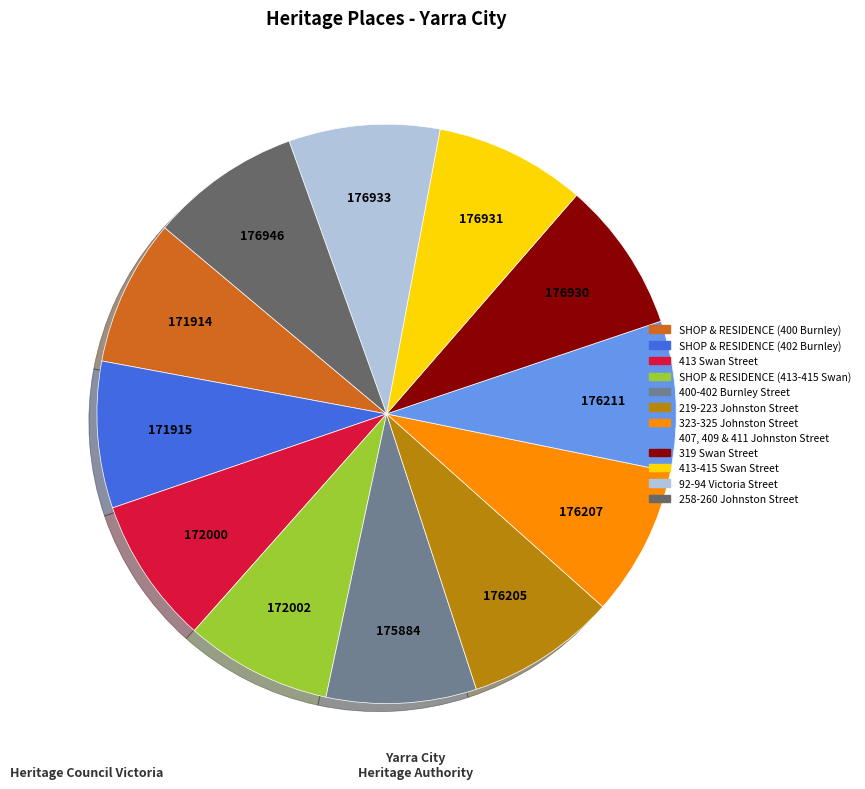

Approximately how many times larger is the value at 219-223 Johnston Street compared to 92-94 Victoria Street?

1.0